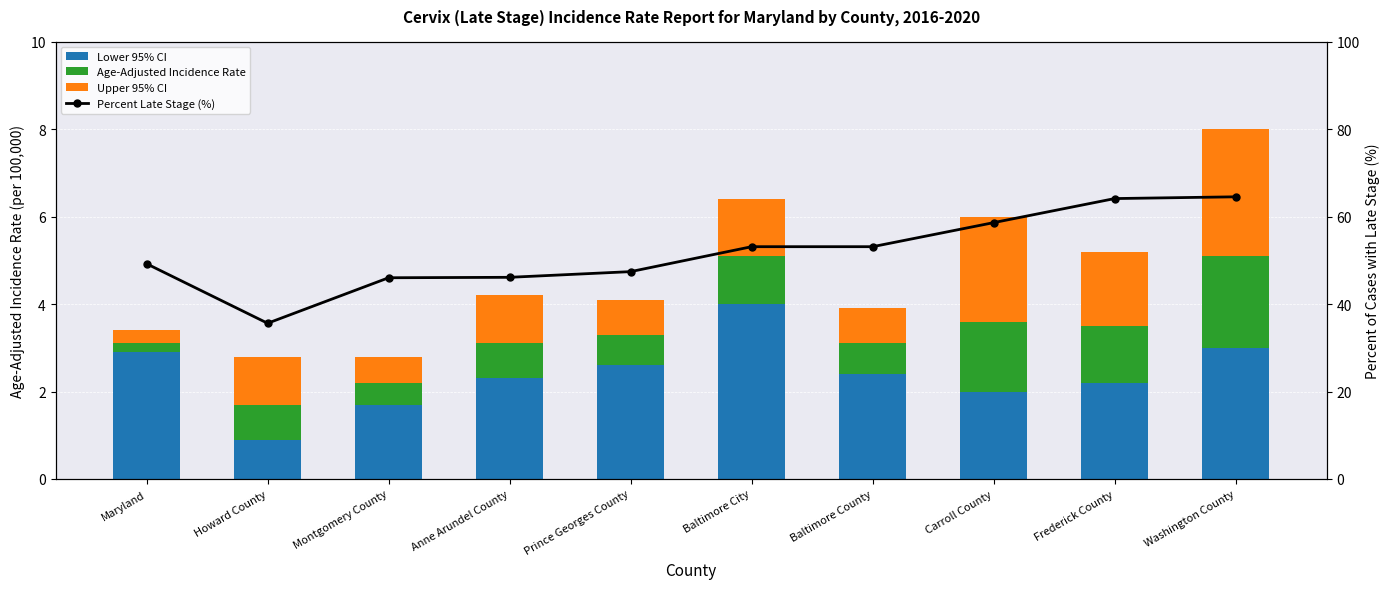

Between Baltimore County and Maryland, which is larger?

Maryland